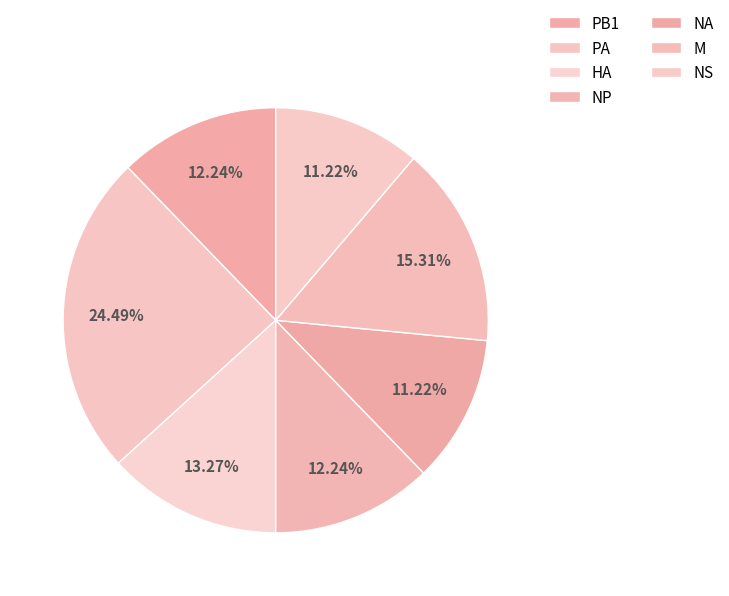

Combined, what portion of the pie is PB1 and NA?

23.5%